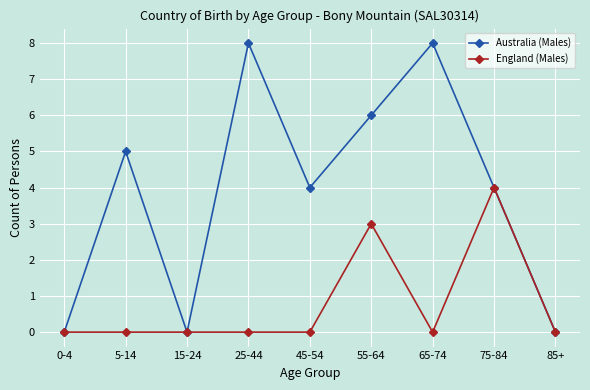

Is the value of Australia (Males) at 15-24 greater than the value of England (Males) at 55-64?

No